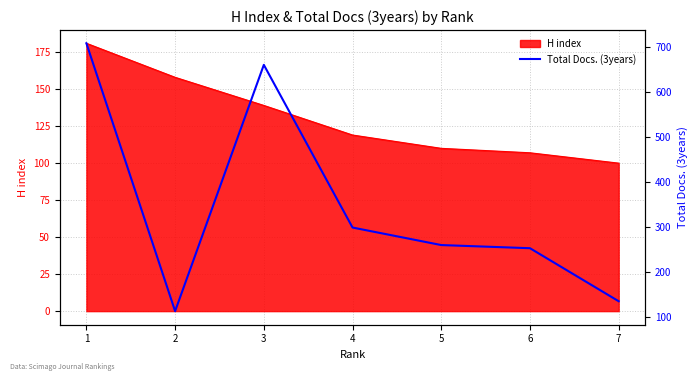

The chart shows a value of 134 at 7. True or false?

True